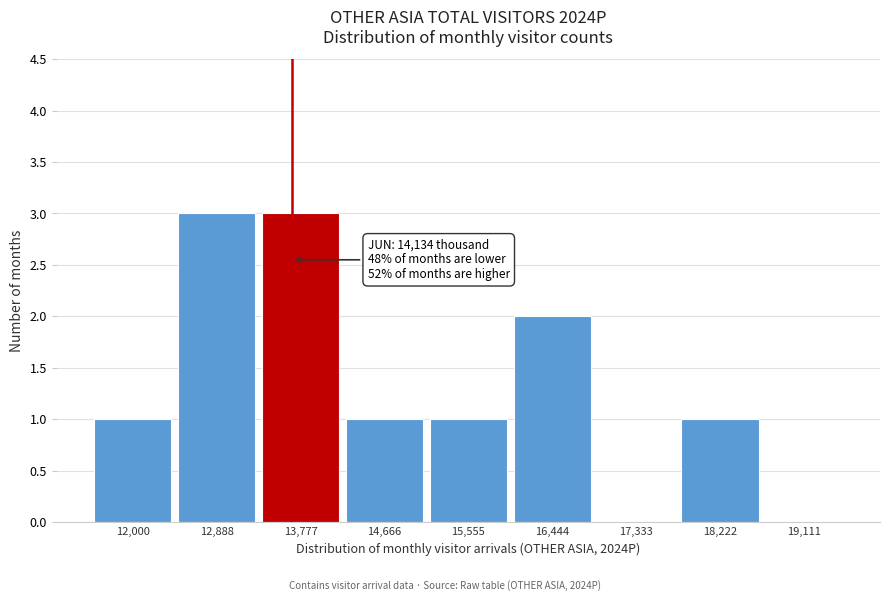

Reading left to right, what are all the values shown in this chart?

12,000=1	12,888=3	13,777=3	14,666=1	15,555=1	16,444=2	17,333=0	18,222=1	19,111=0